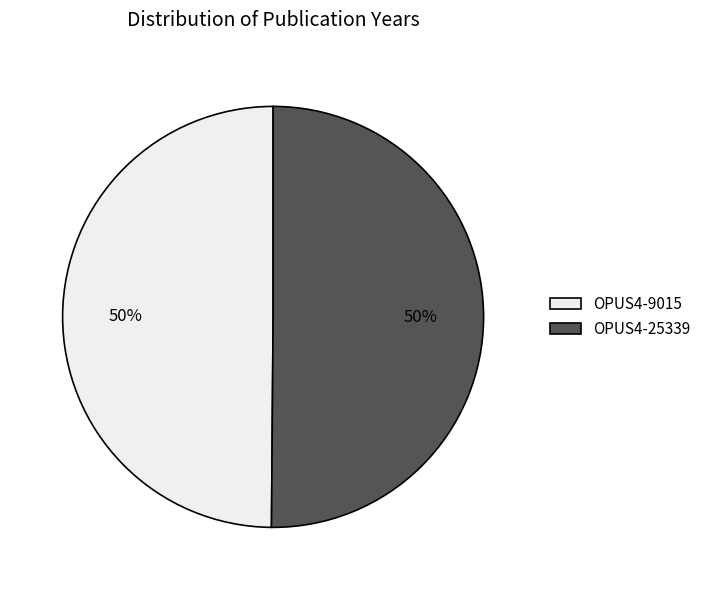

Is the sum of OPUS4-9015 and OPUS4-25339 greater than half?

Yes